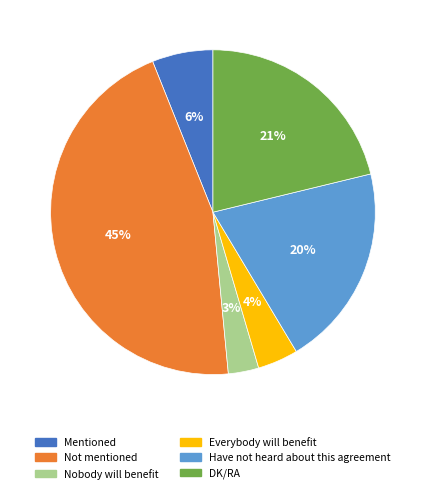

Between Everybody will benefit and Not mentioned, which is larger?

Not mentioned